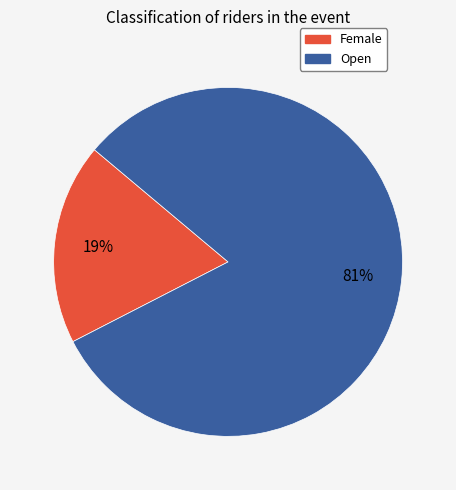

To the nearest percent, what is the average slice percentage?

50%